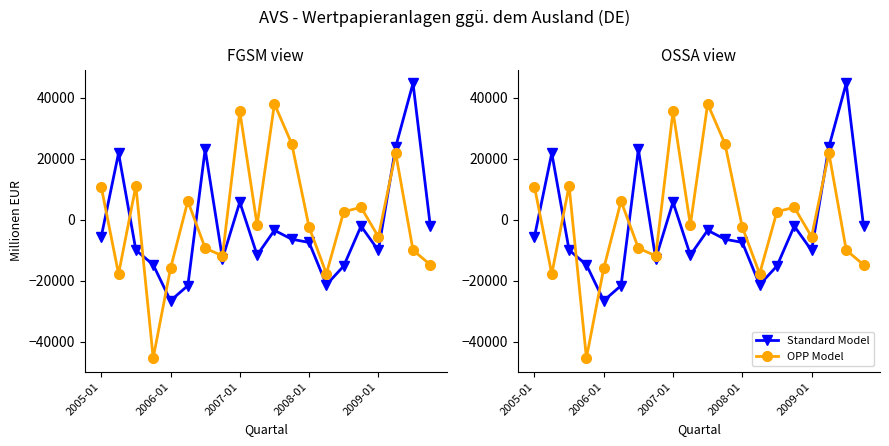

Which series has the largest total across all categories?

AVS Wertpapieranlagen (OSSA view)